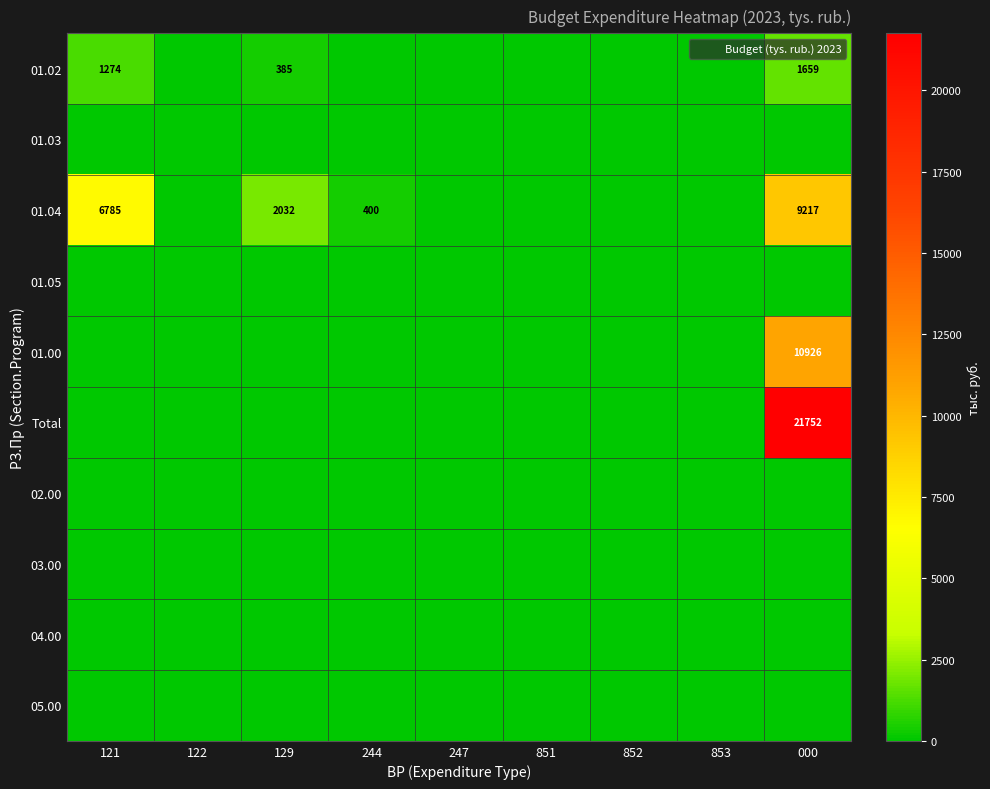

Count the number of categories in the chart.

9